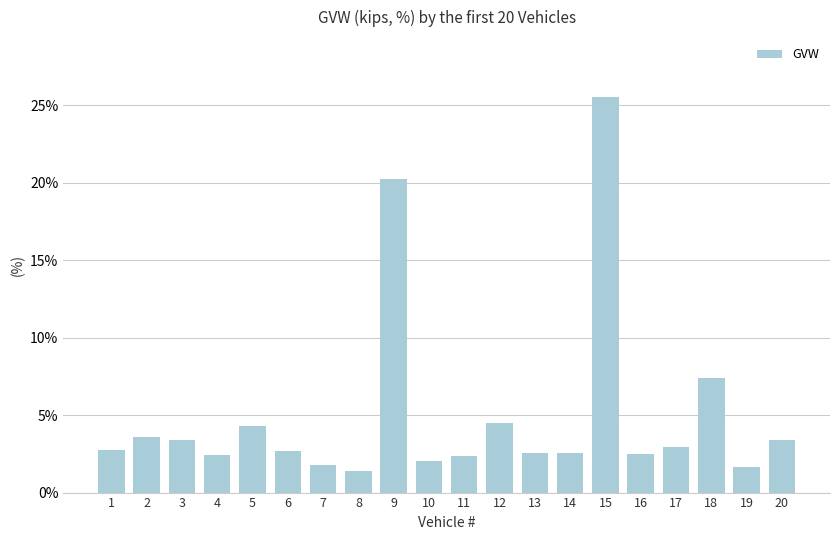

What is the change in value from 1 to 5?

+1.5